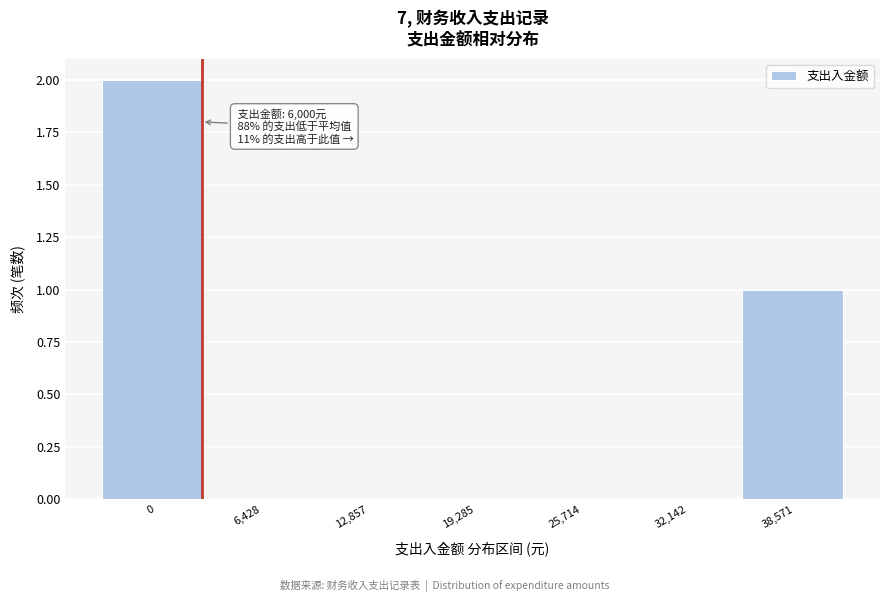

Between 19,285 and 38,571, which is larger?

38,571